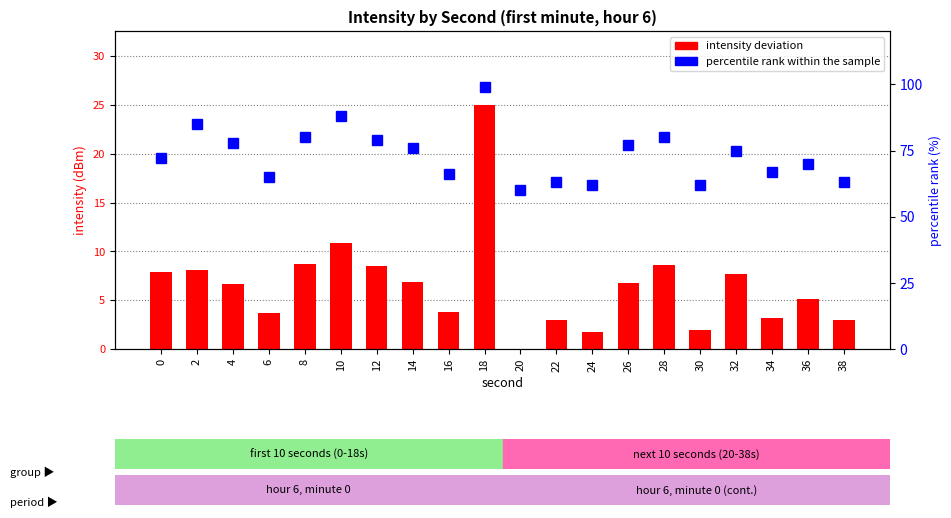

Reading right to left, extract all data points from this chart.

intensity deviation (dBm): 3.0	5.2	3.2	7.7	2.0	8.6	6.7	1.8	2.9	0.0	25.0	3.8	6.8	8.5	10.9	8.7	3.7	6.7	8.1	7.9
percentile rank within the sample: 63.0	70.0	67.0	75.0	62.0	80.0	77.0	62.0	63.0	60.0	99.0	66.0	76.0	79.0	88.0	80.0	65.0	78.0	85.0	72.0